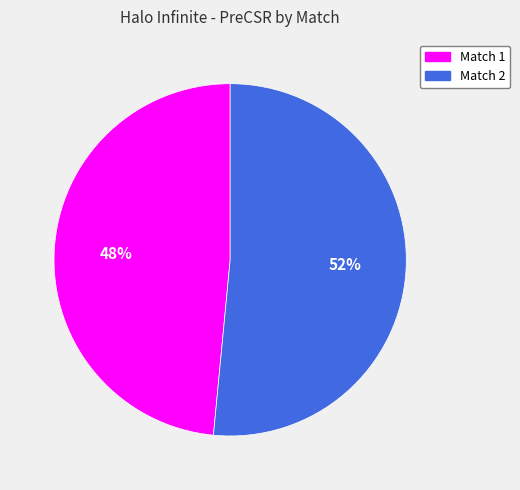

How many segments does this pie chart have?

2